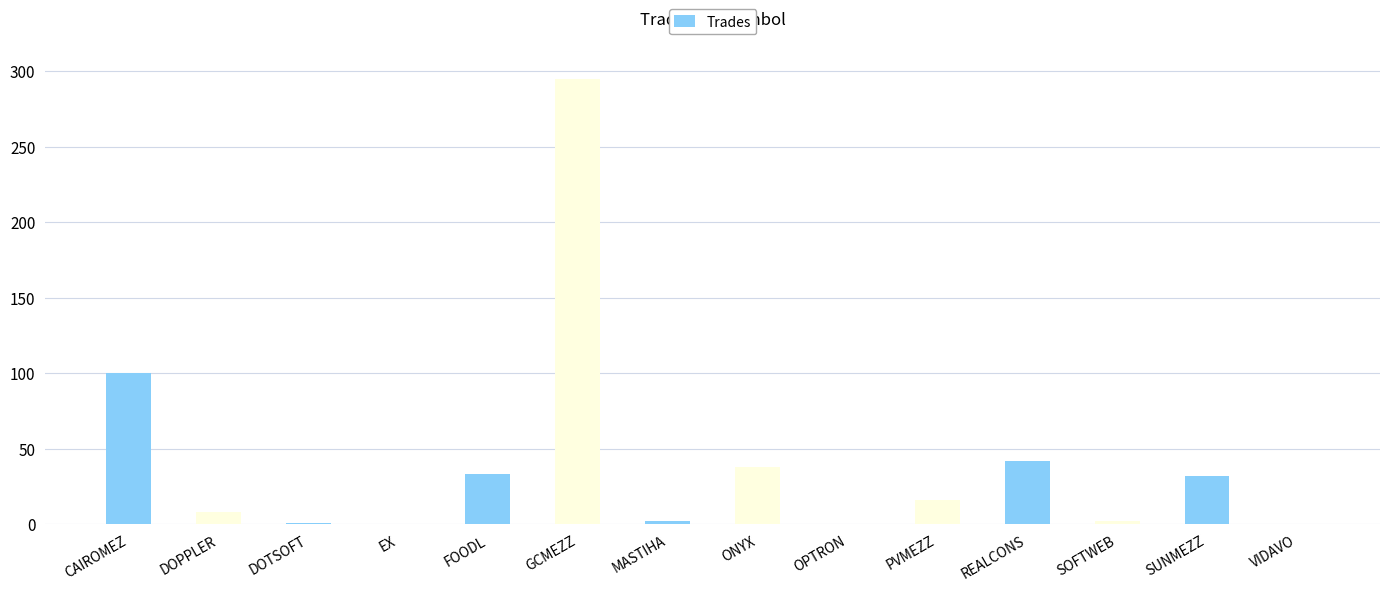

How many distinct data groups are displayed?

1